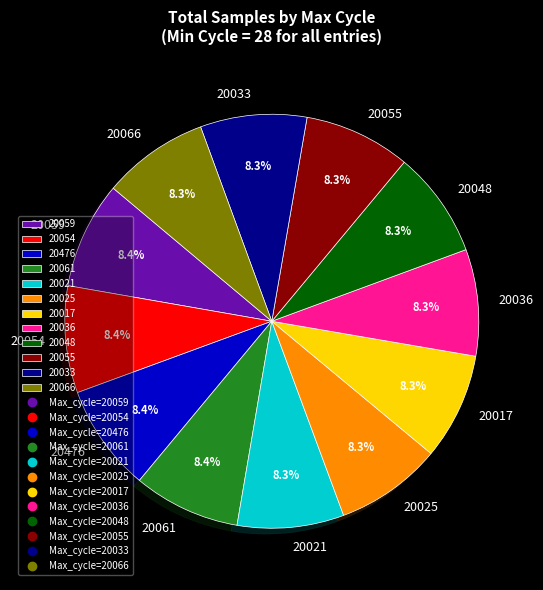

To the nearest percent, what is the average slice percentage?

8%